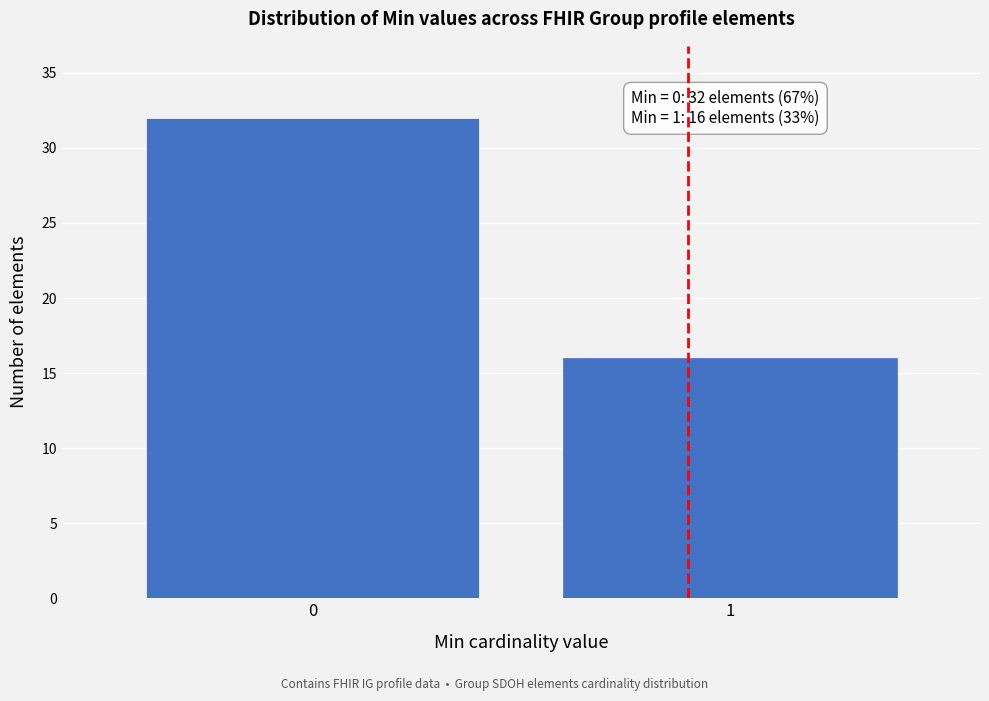

Reading right to left, what are all the values shown in this chart?

16	32